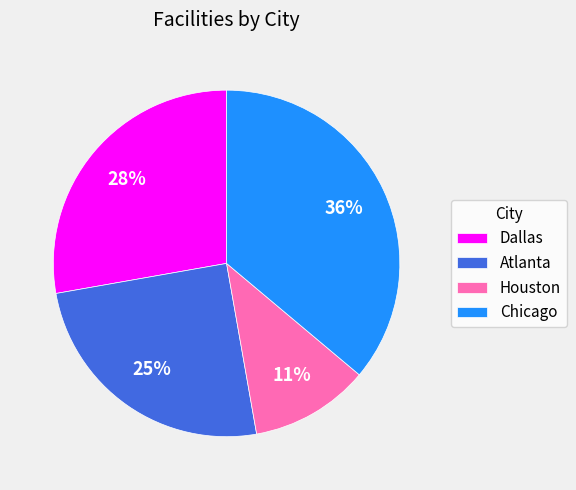

The Houston slice represents 11% of the pie. True or false?

True